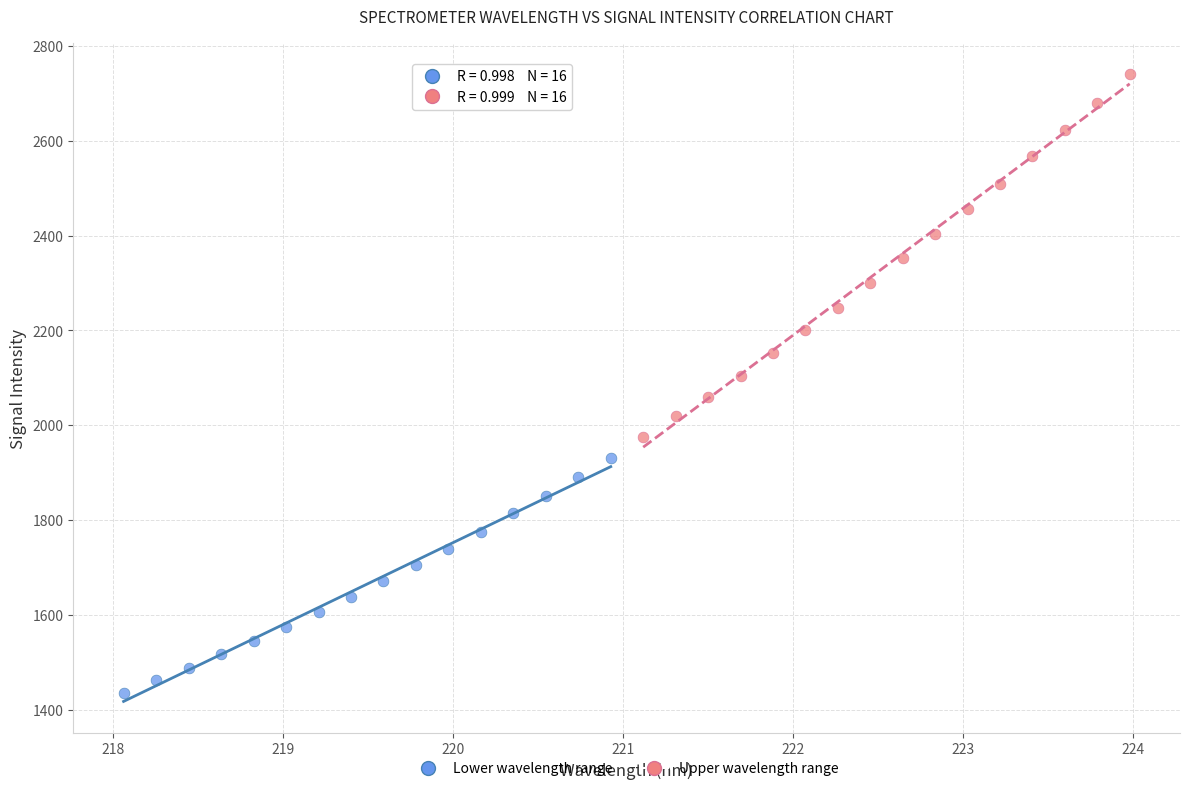

Which series contains the lowest Y value?

Lower wavelength range